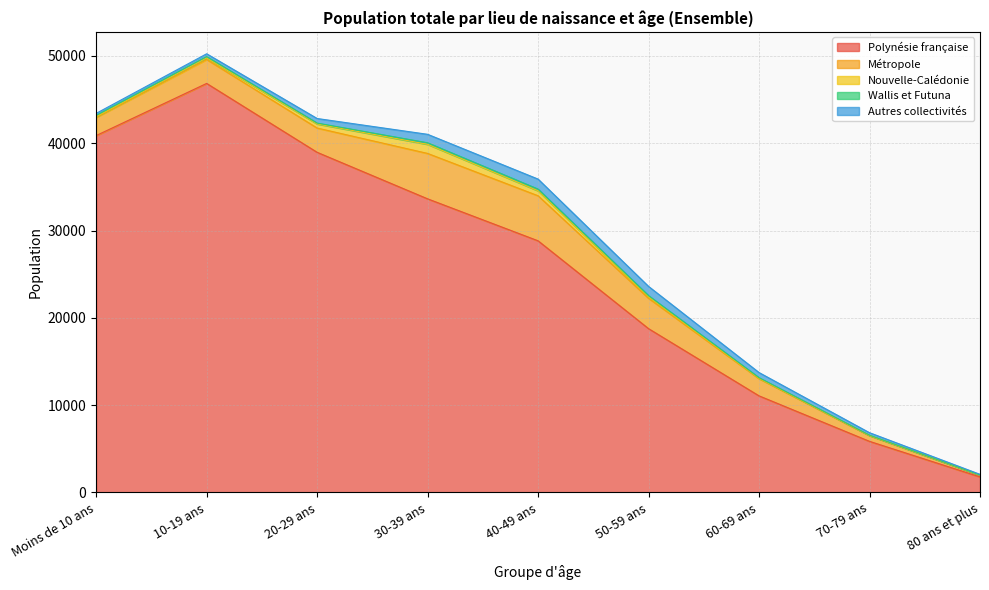

What is the difference between the maximum and minimum values in the Polynésie française series?

45075